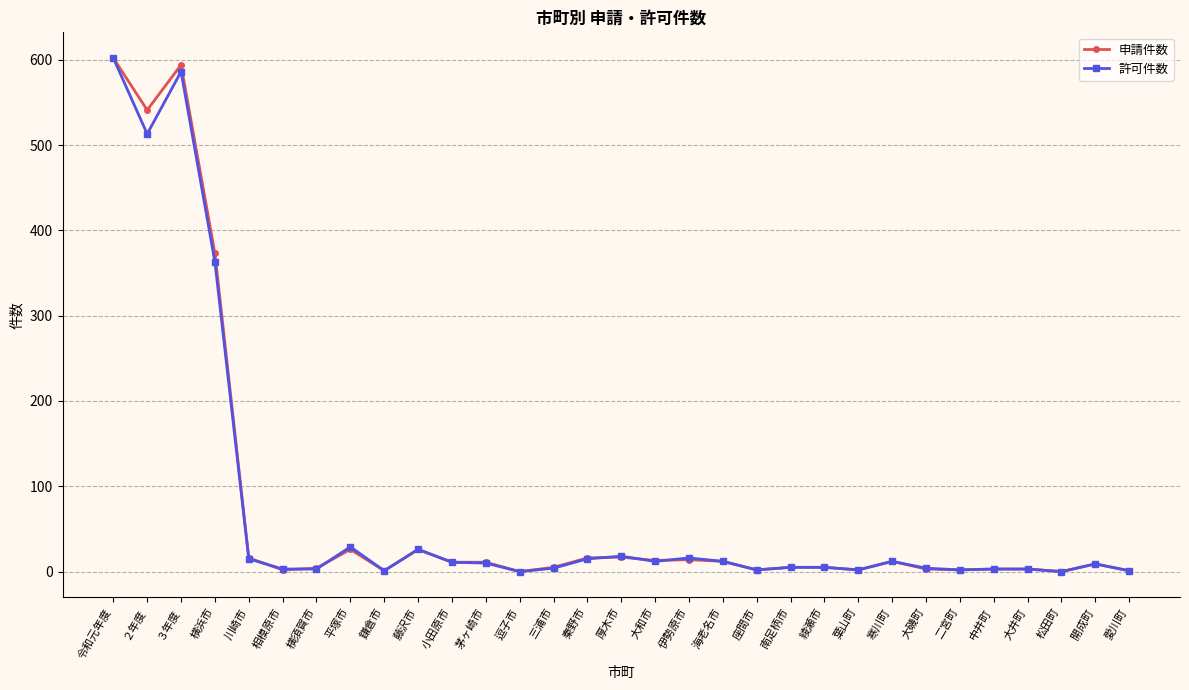

Is it true that 許可件数 equals 404 at 松田町?

False